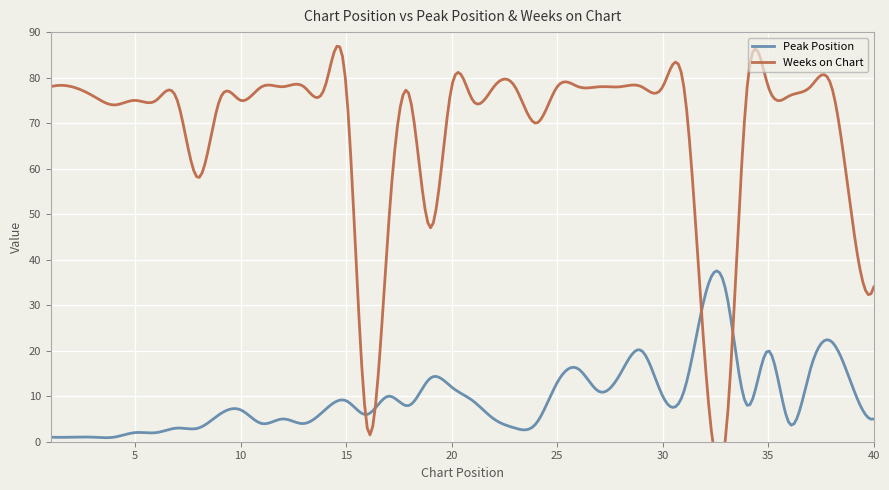

Reading left to right, extract all data points from this chart.

Peak Position: 1	1	1	1	2	2	3	3	6	7	4	5	4	7	9	6	10	8	14	12	9	5	3	4	13	16	11	15	20	10	11	32	33	8	20	4	16	22	12	5
Weeks on Chart: 78	78	76	74	75	75	75	58	75	75	78	78	78	78	78	3	47	76	47	78	75	78	78	70	78	78	78	78	78	78	78	18	2	78	78	76	78	78	48	34